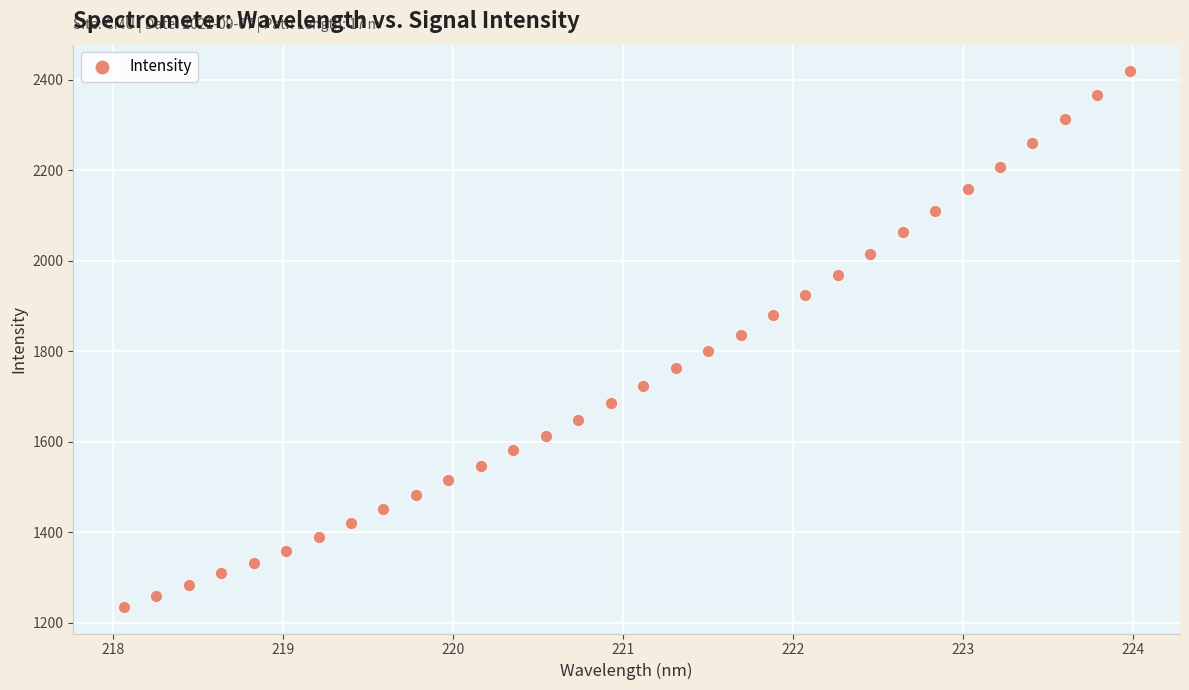

What is the range of X values (max minus min)?

5.9